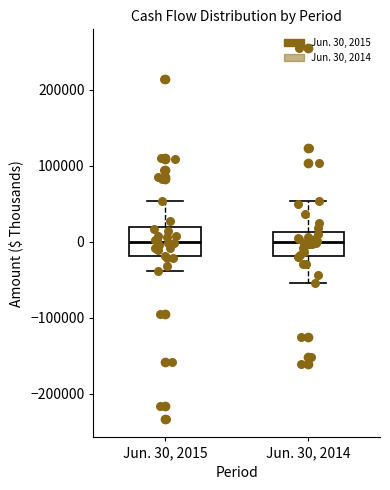

Reading left to right, read every box against the y-axis: the position of its median line, the range the box covers, and the ends of its whiskers. The values are not printed on the chart, so give them approximately, as read against the axis.

Jun. 30, 2015: median 0, box -20000 to 20000, whiskers -40000 to 50000
Jun. 30, 2014: median 0, box -20000 to 10000, whiskers -50000 to 50000